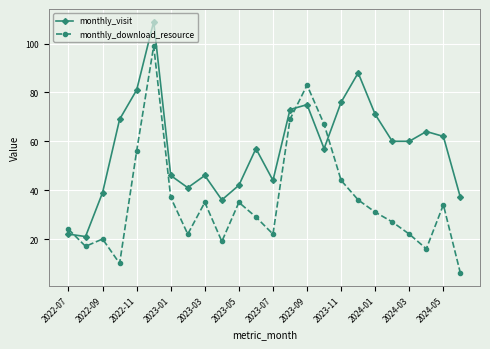

Which series has the largest range (max minus min)?

monthly_download_resource